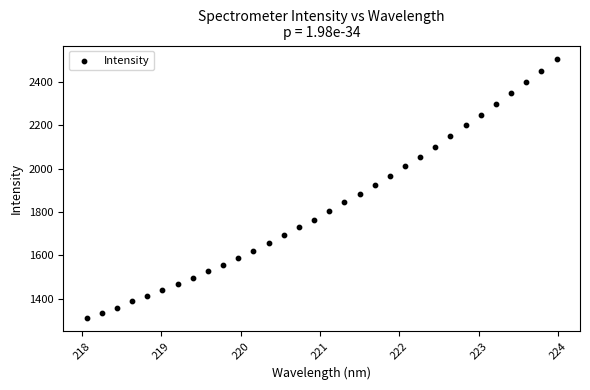

What is the range of X values (max minus min)?

5.9